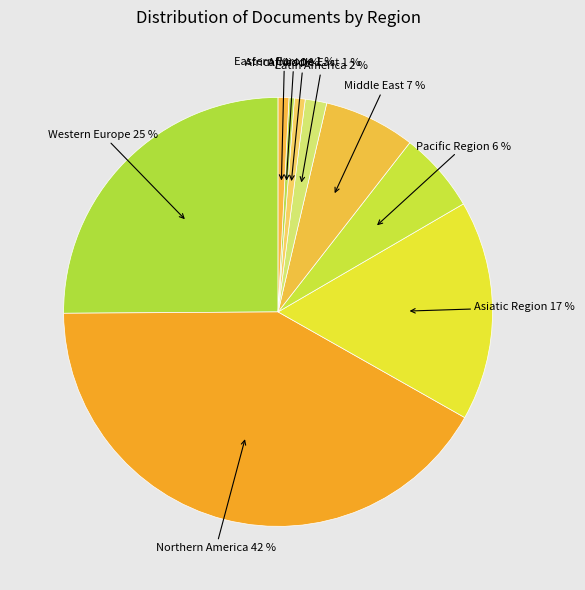

How many segments does this pie chart have?

9